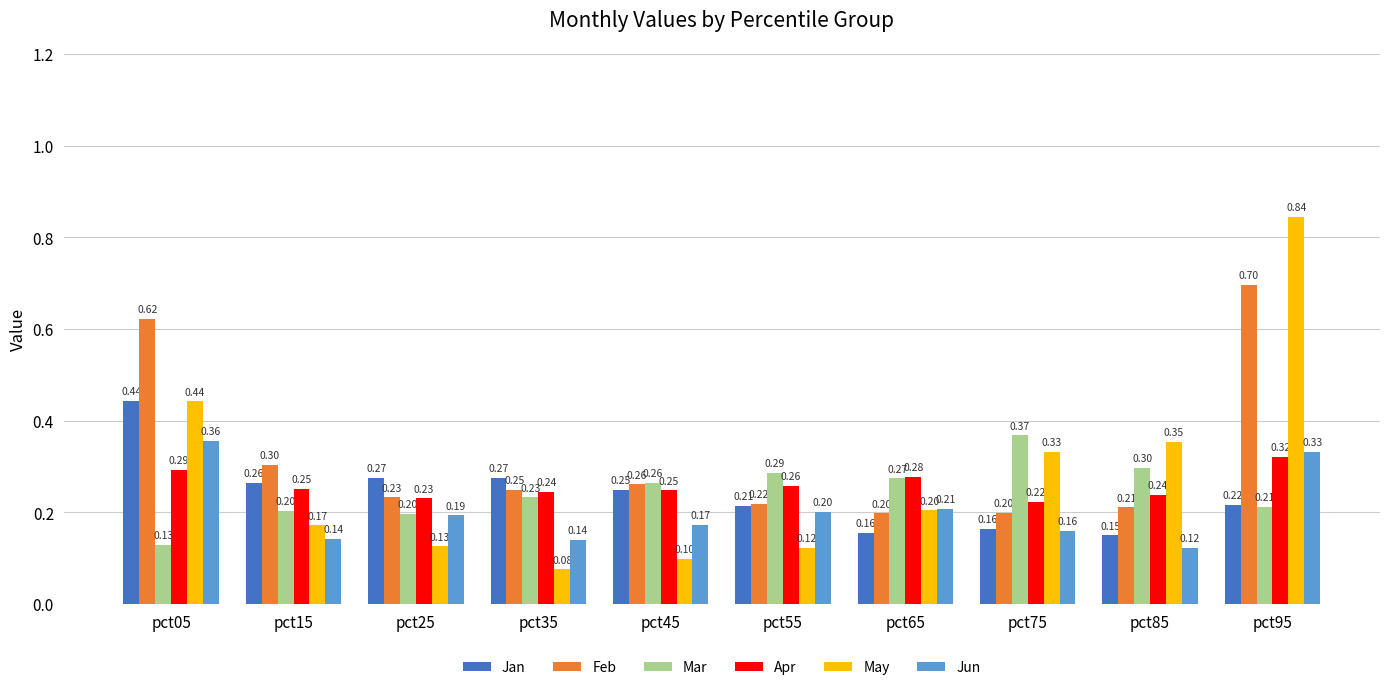

What is the spread (max minus min) of values at pct45?

0.2